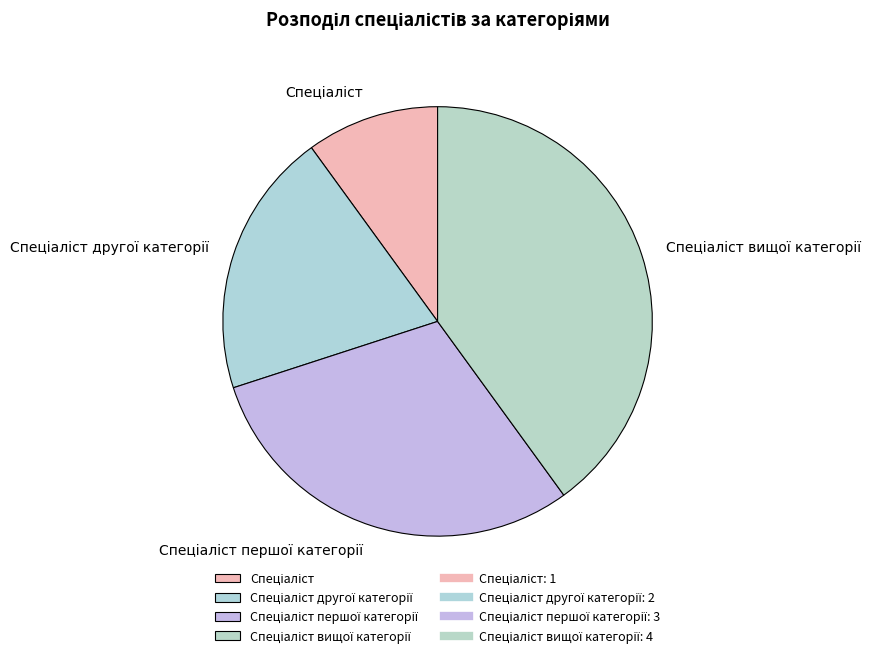

Count the number of slices in the pie.

4